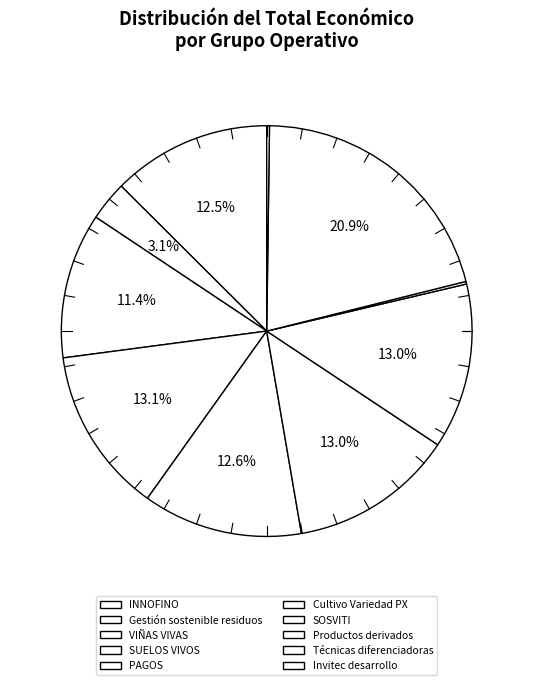

Which slice is the largest?

Técnicas diferenciadoras